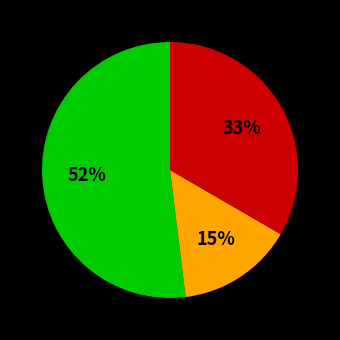

To the nearest percent, what is the average slice percentage?

33%